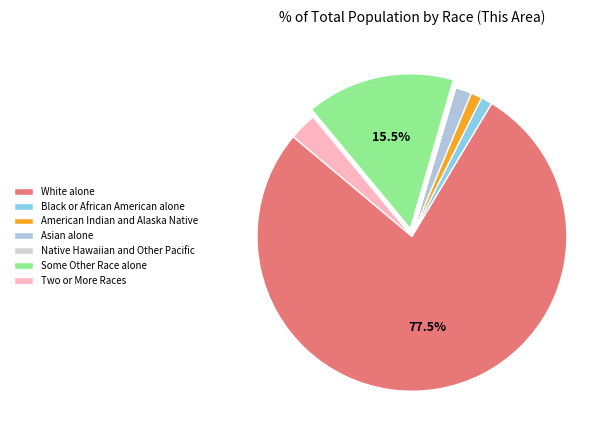

Does White alone account for over 50% of the chart?

Yes